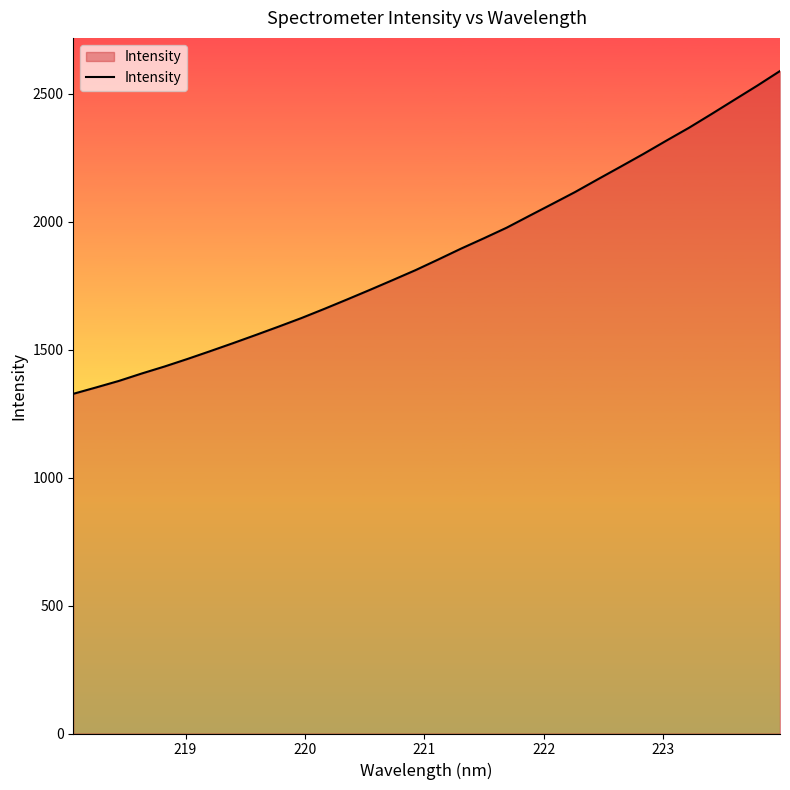

What is the smallest value displayed?

1327.2